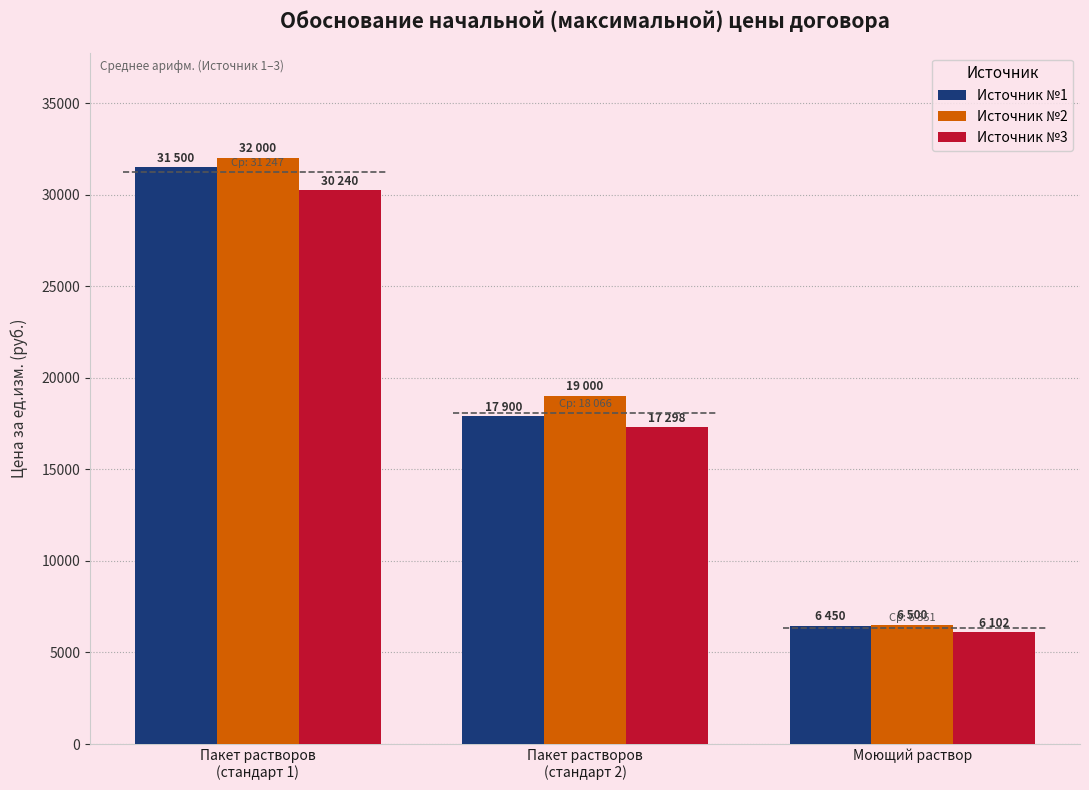

Reading right to left, what are all the values shown in this chart?

Источник №1: 6450	17900	31500
Источник №2: 6500	19000	32000
Источник №3: 6102	17298	30240